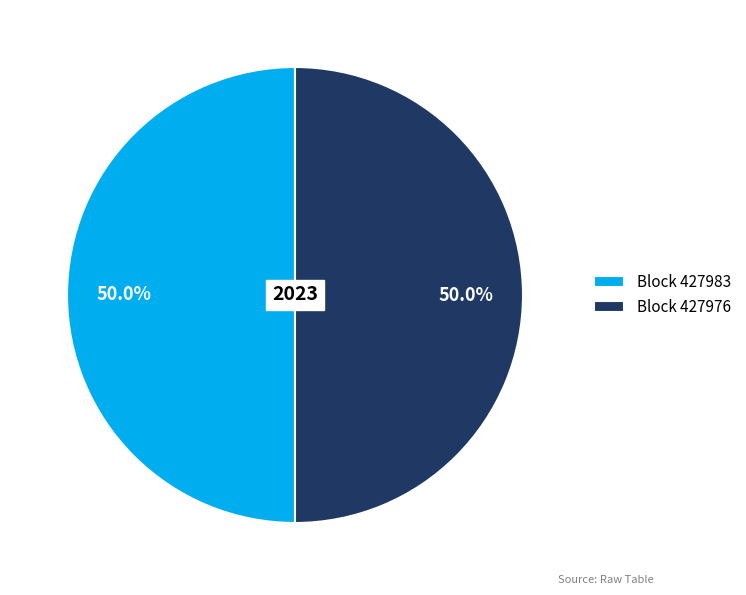

How many slices are in this pie chart?

2